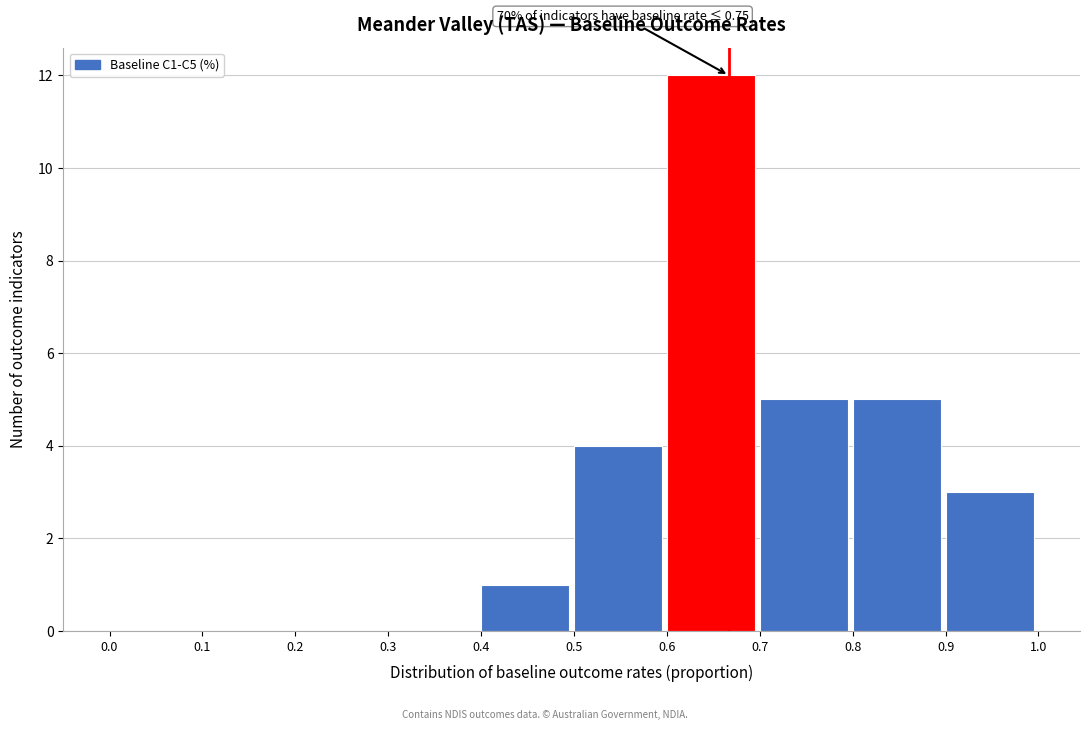

Which range on the x-axis has the tallest bar?

0.6 to 0.7